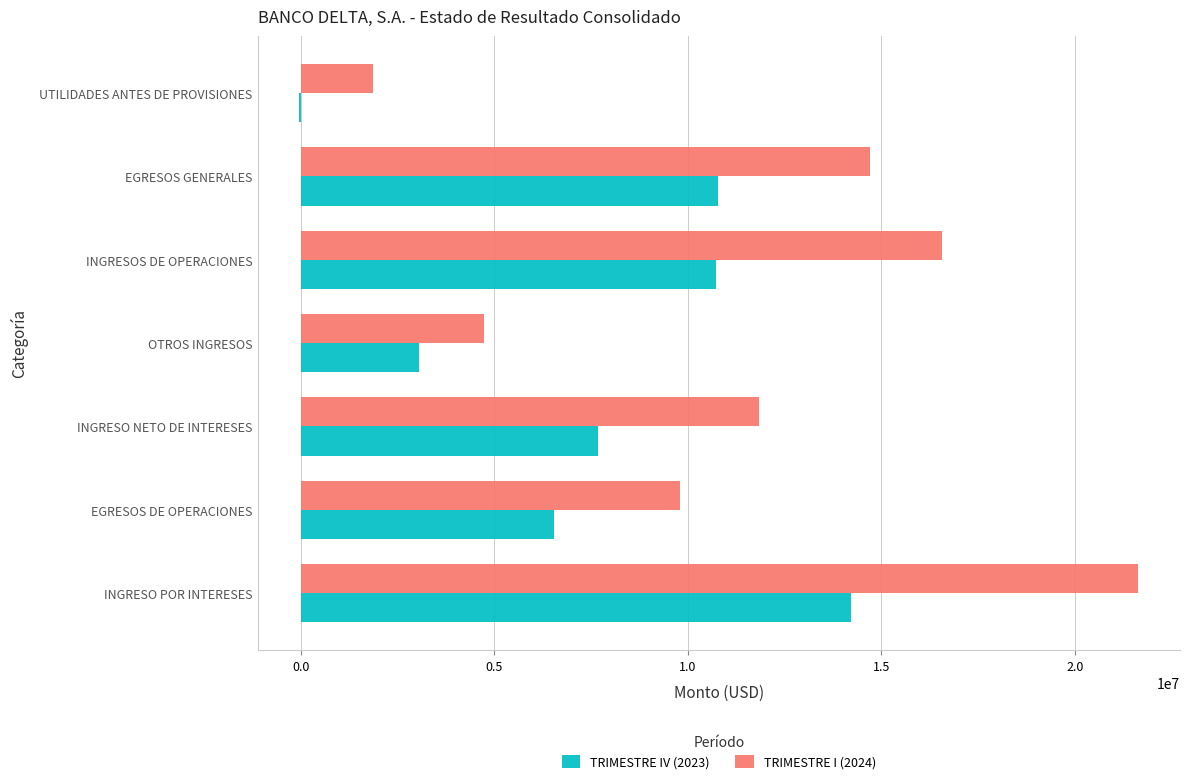

Is it true that TRIMESTRE IV (2023) equals 7688594.3 at INGRESO NETO DE INTERESES?

True